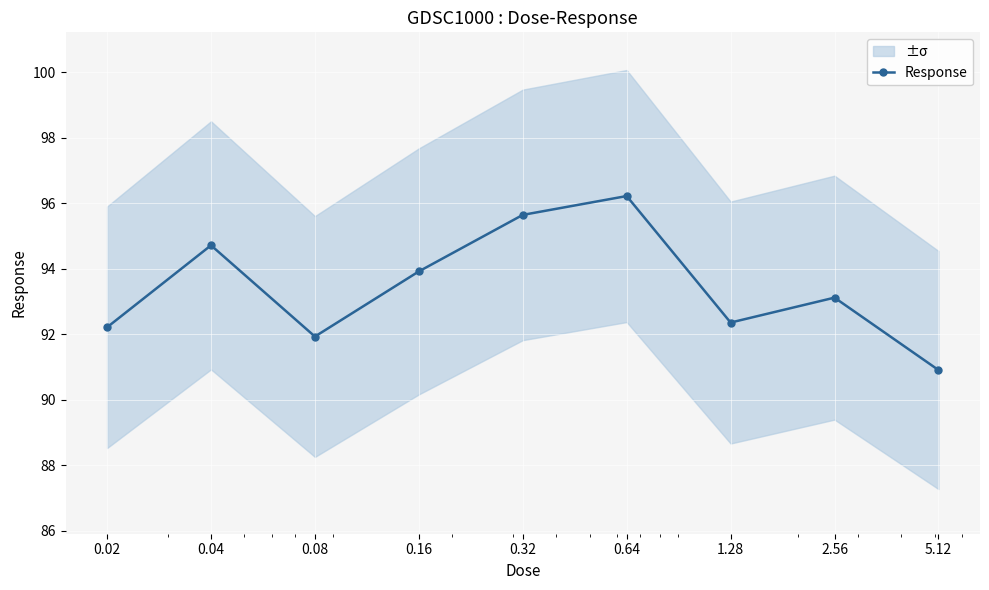

What is the value of the 9th point from the left?

90.9